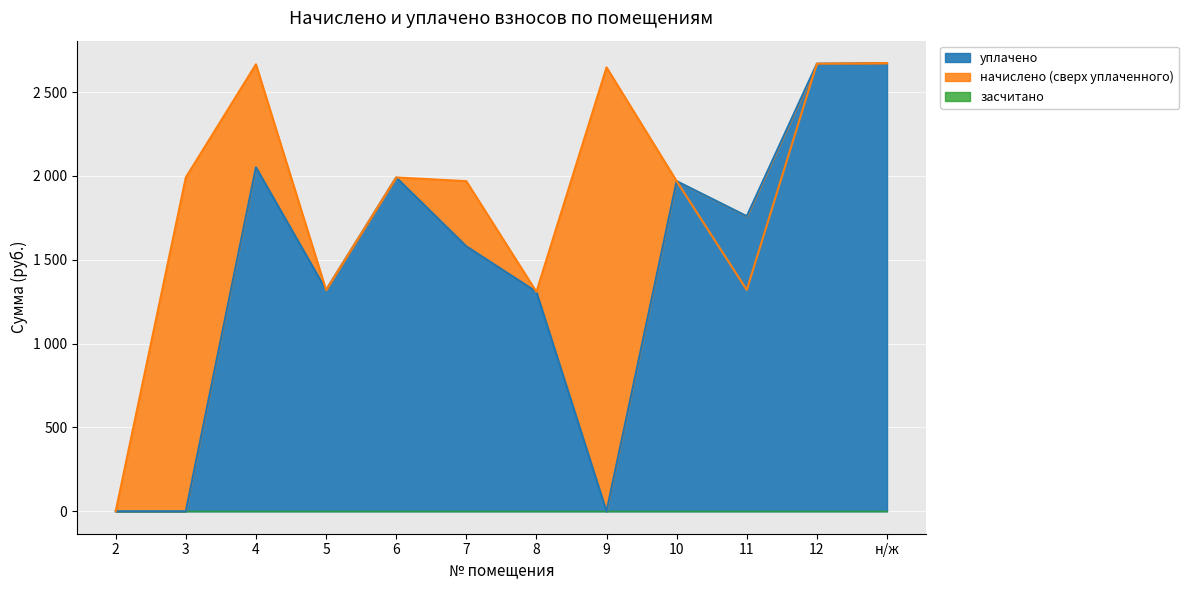

Reading right to left, extract all data points from this chart.

начислено: н/ж=2672.5	12=2668.9	11=1319.8	10=1968.6	9=2646.9	8=1308.8	7=1968.6	6=1990.7	5=1319.8	4=2665.2	3=1990.7	2=0.0
уплачено: н/ж=2672.5	12=2668.9	11=1759.7	10=1968.6	9=0.0	8=1308.8	7=1580.1	6=1990.7	5=1319.8	4=2051.2	3=0.0	2=0.0